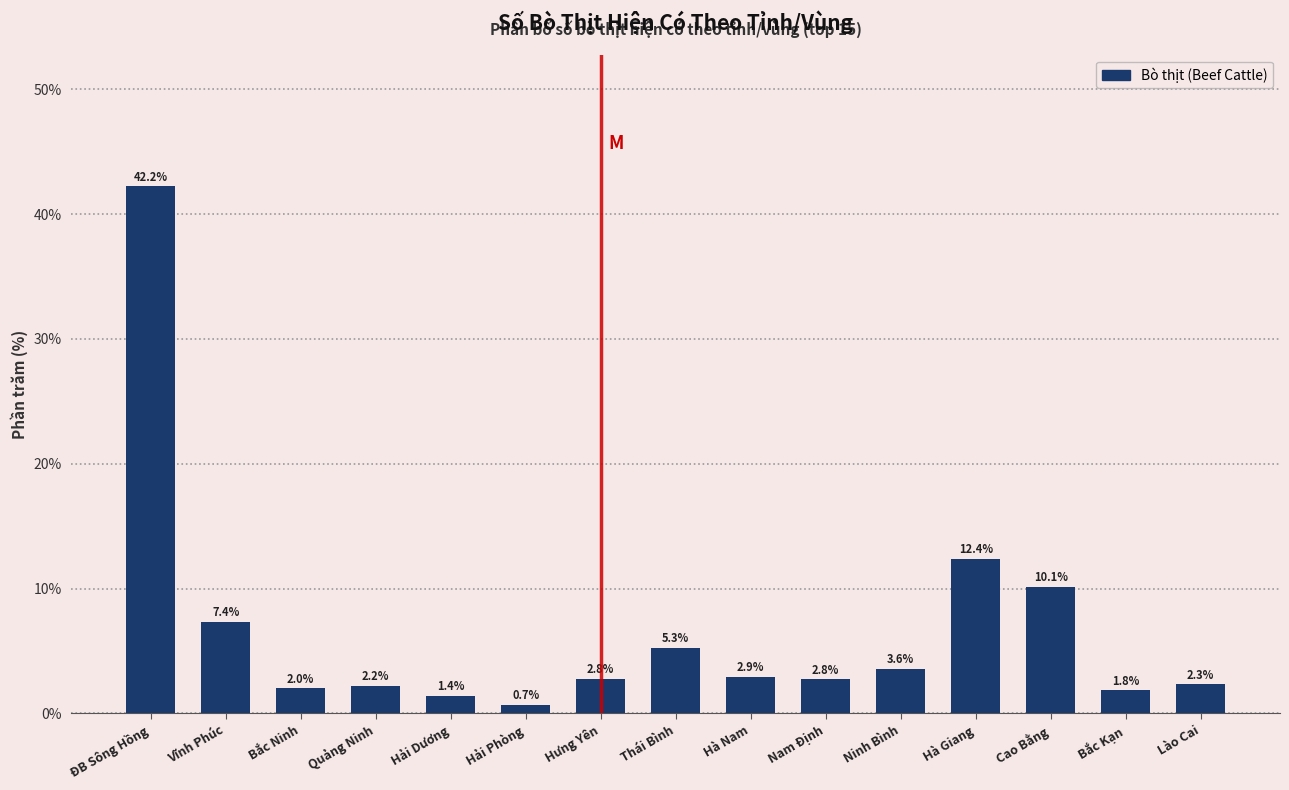

Reading left to right, transcribe all the data shown in this chart.

42.2	7.4	2.0	2.2	1.4	0.7	2.8	5.3	2.9	2.8	3.6	12.4	10.1	1.8	2.3